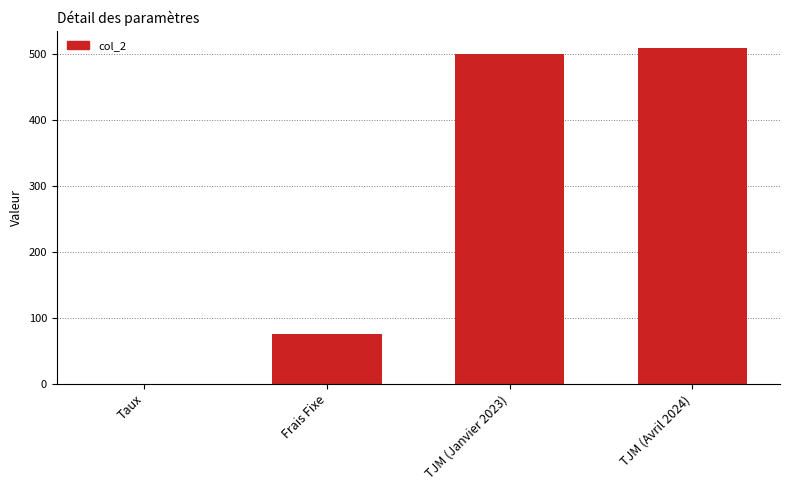

Reading left to right, list all the values displayed in this chart.

Taux=0.1	Frais Fixe=75.0	TJM (Janvier 2023)=500.0	TJM (Avril 2024)=510.0